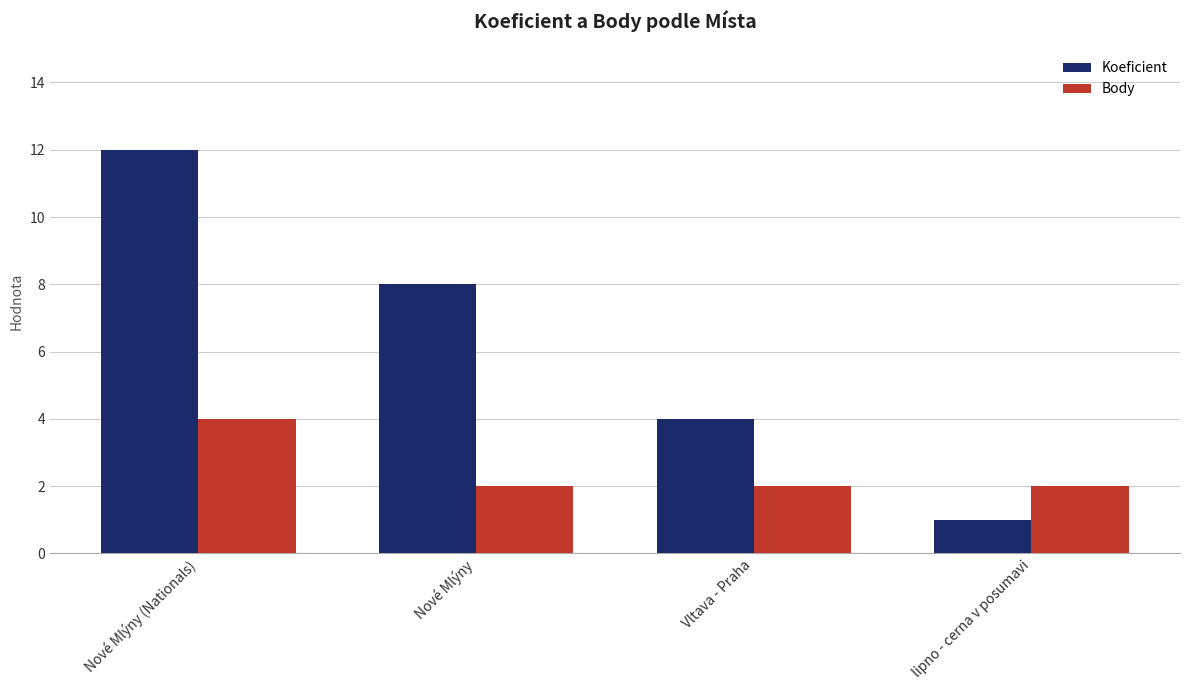

At which label does Koeficient first exceed 8?

Nové Mlýny (Nationals)